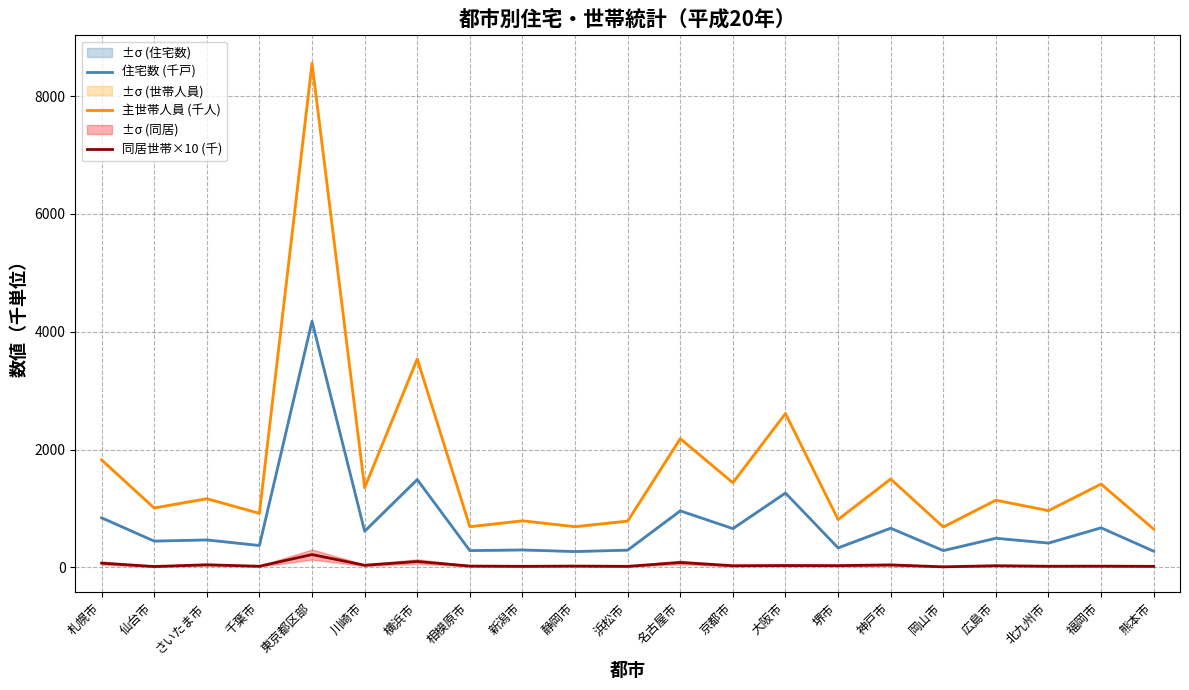

Which series changed the most between 名古屋市 and 福岡市?

主世帯人員 (千人)